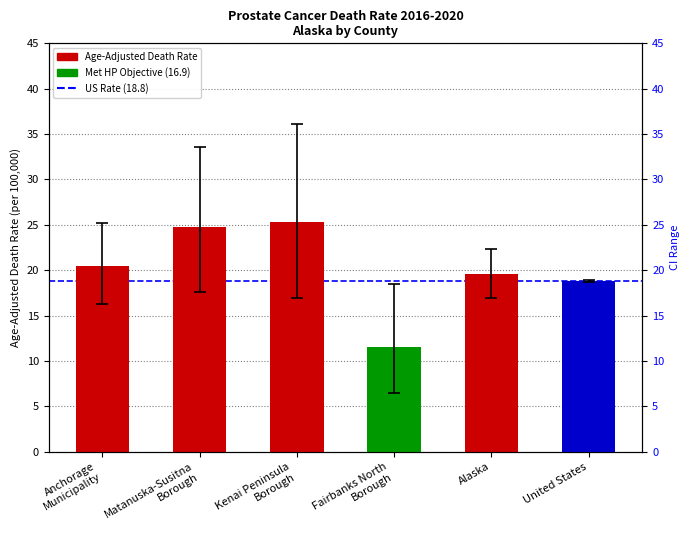

What position from the left is Fairbanks North
Borough?

4